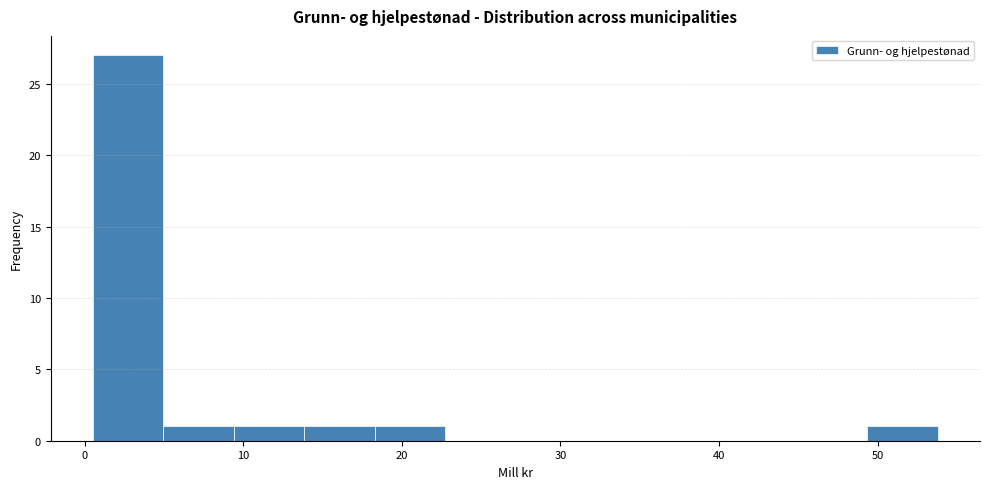

Over which range of the x-axis is the bar tallest?

1 to 5